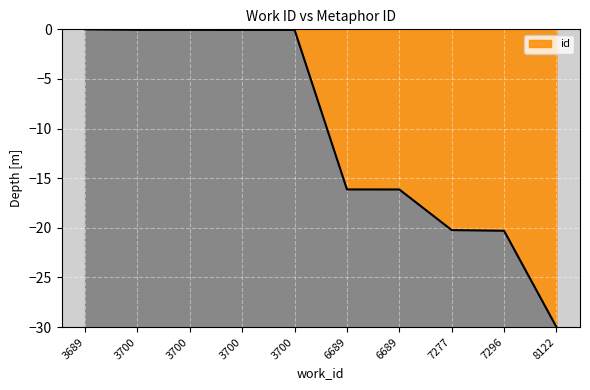

The chart shows a value of -0.0 at 3689. True or false?

True